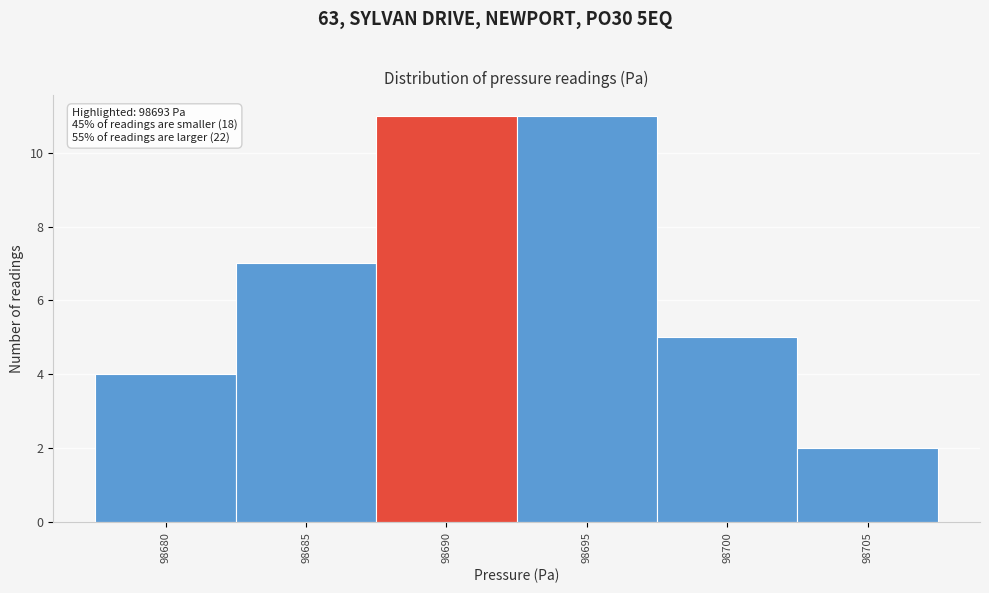

Reading right to left, what are all the values shown in this chart?

98705=2	98700=5	98695=11	98690=11	98685=7	98680=4